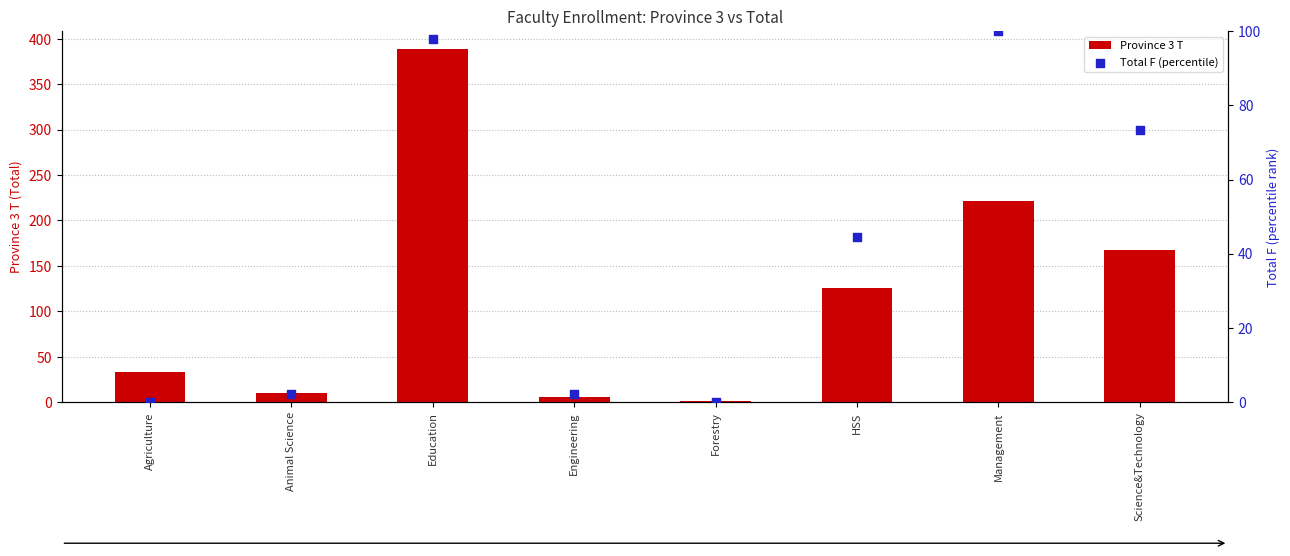

At how many categories does at least one series exceed 379?

1